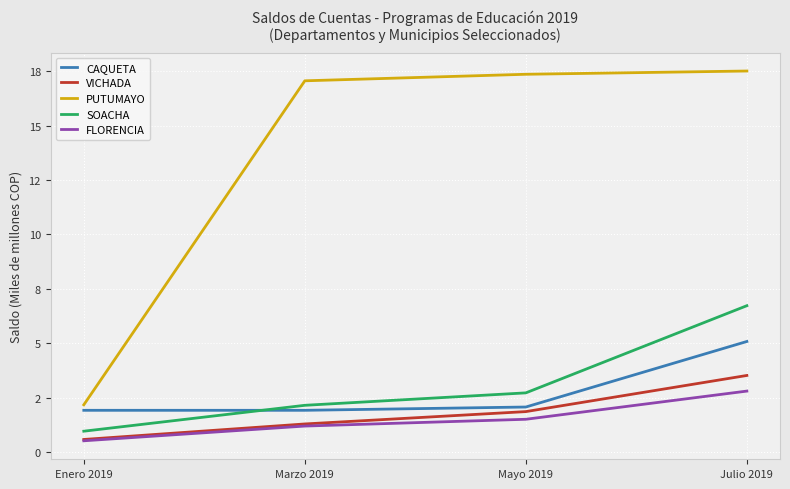

Rank the categories by FLORENCIA value from highest to lowest.

Julio 2019, Mayo 2019, Marzo 2019, Enero 2019